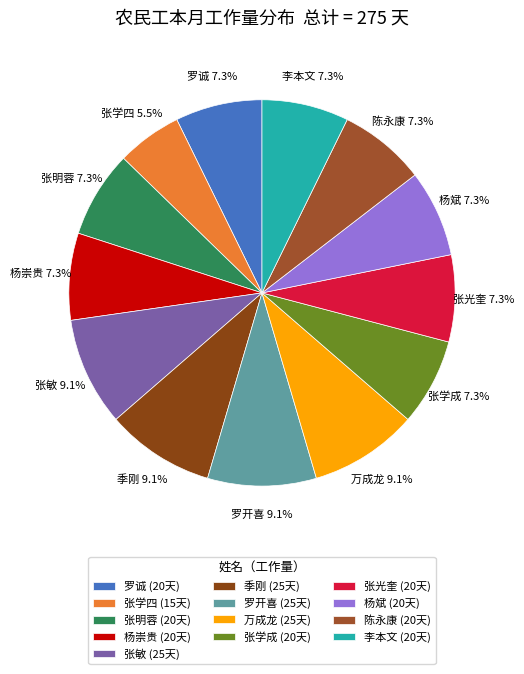

To the nearest percent, what is the difference between the largest and smallest slice percentages?

4%